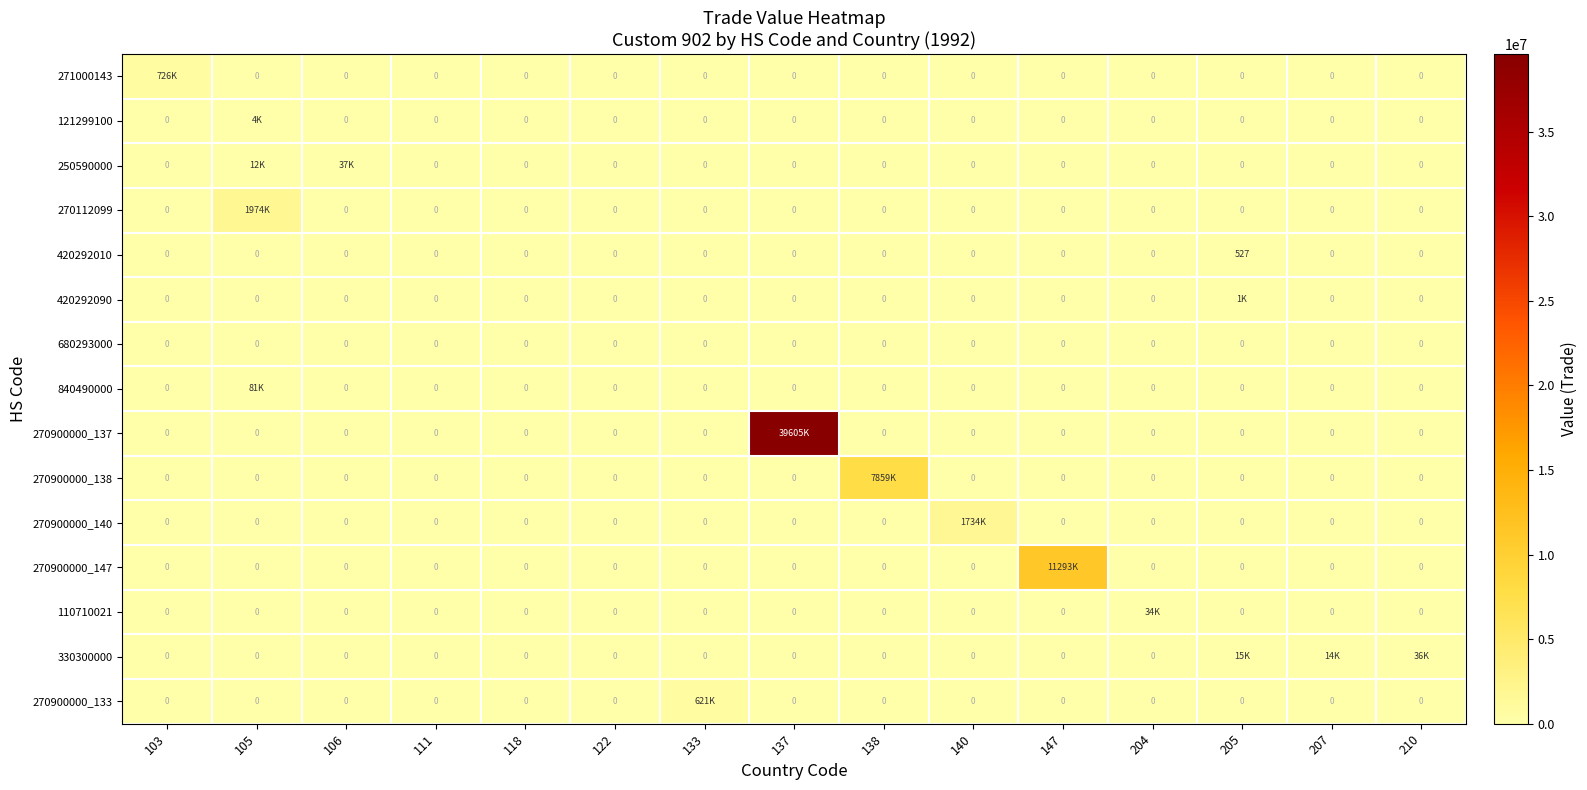

Is it true that 420292010 equals 285 at 204?

False